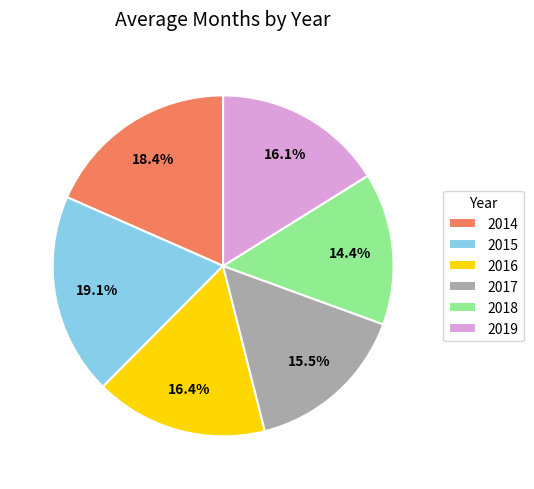

Do 2014 and 2017 together represent more than half of the pie?

No